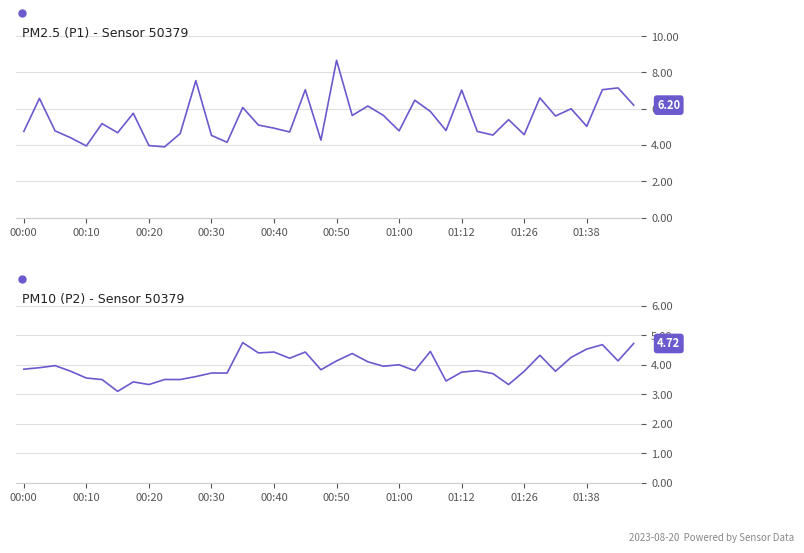

Reading left to right, extract all data points from this chart.

P1: 4.8	6.6	4.8	4.4	4.0	5.2	4.7	5.8	4.0	3.9	4.6	7.5	4.5	4.2	6.1	5.1	4.9	4.7	7.0	4.3	8.7	5.6	6.2	5.6	4.8	6.5	5.8	4.8	7.0	4.8	4.5	5.4	4.6	6.6	5.6	6.0	5.0	7.0	7.2	6.2
P2: 3.9	3.9	4.0	3.8	3.5	3.5	3.1	3.4	3.3	3.5	3.5	3.6	3.7	3.7	4.8	4.4	4.4	4.2	4.4	3.8	4.1	4.4	4.1	4.0	4.0	3.8	4.5	3.5	3.8	3.8	3.7	3.3	3.8	4.3	3.8	4.2	4.5	4.7	4.1	4.7